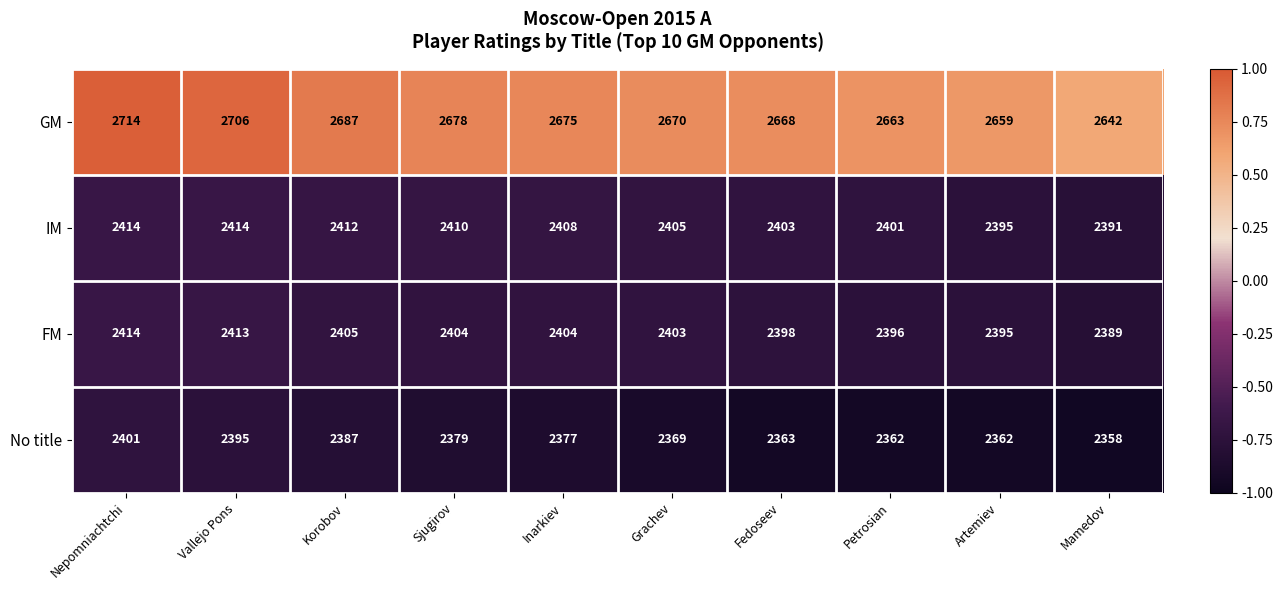

Rank the categories by GM value from highest to lowest.

Nepomniachtchi, Vallejo Pons, Korobov, Sjugirov, Inarkiev, Grachev, Fedoseev, Petrosian, Artemiev, Mamedov